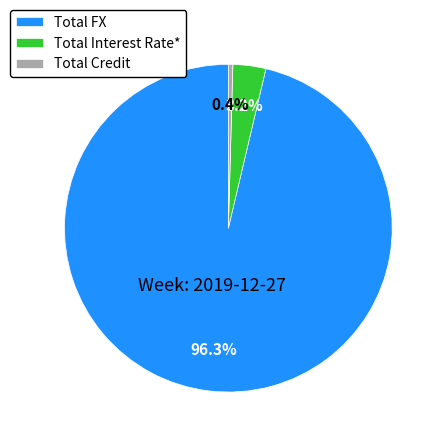

Count the number of slices in the pie.

3